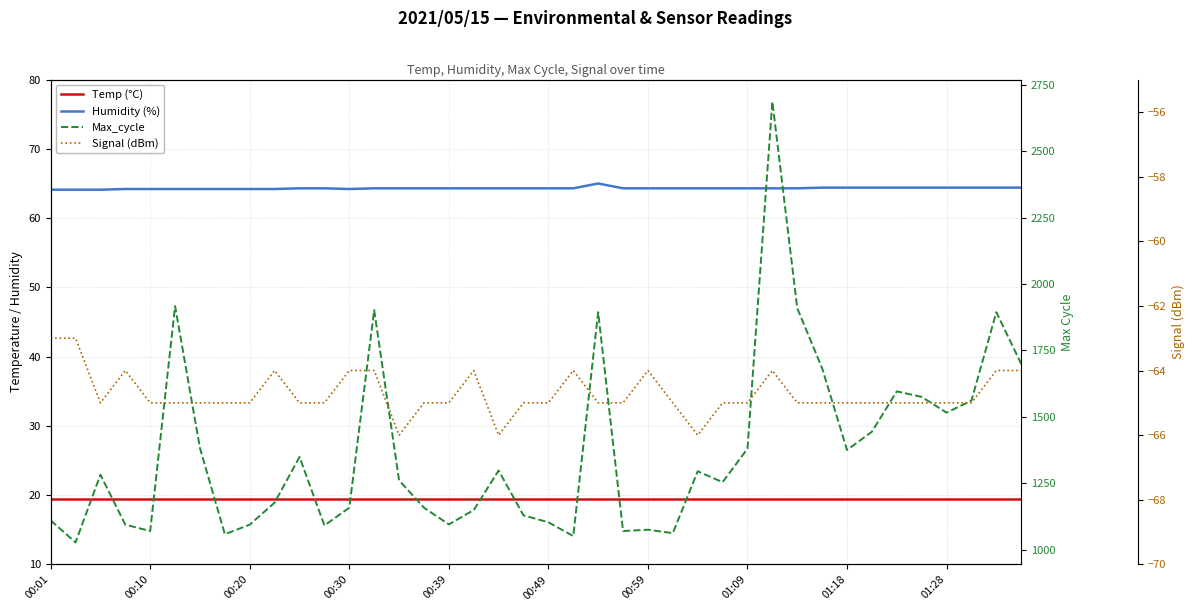

True or false: Max_cycle and Humidity (%) cross at least once.

False